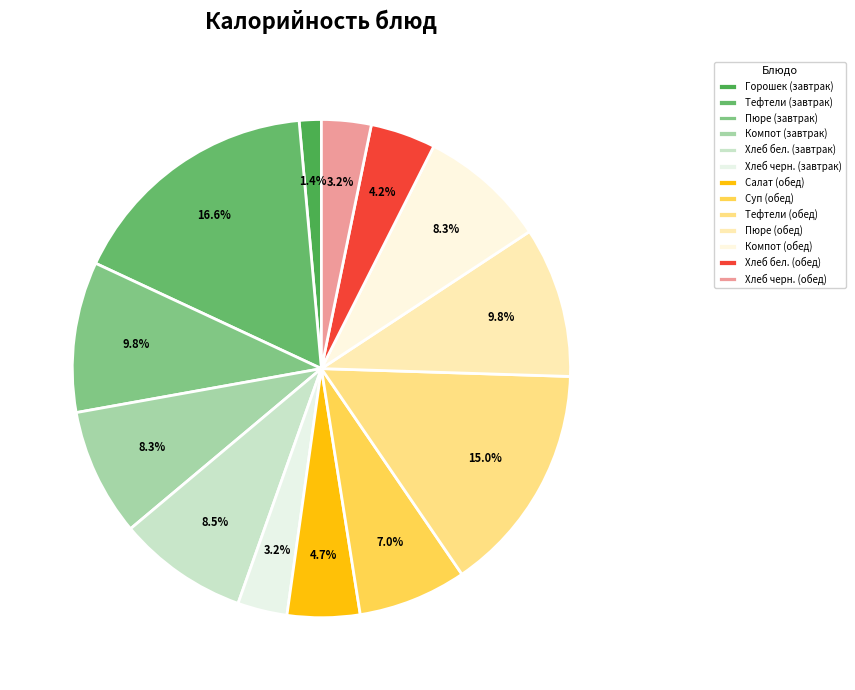

How many segments does this pie chart have?

13